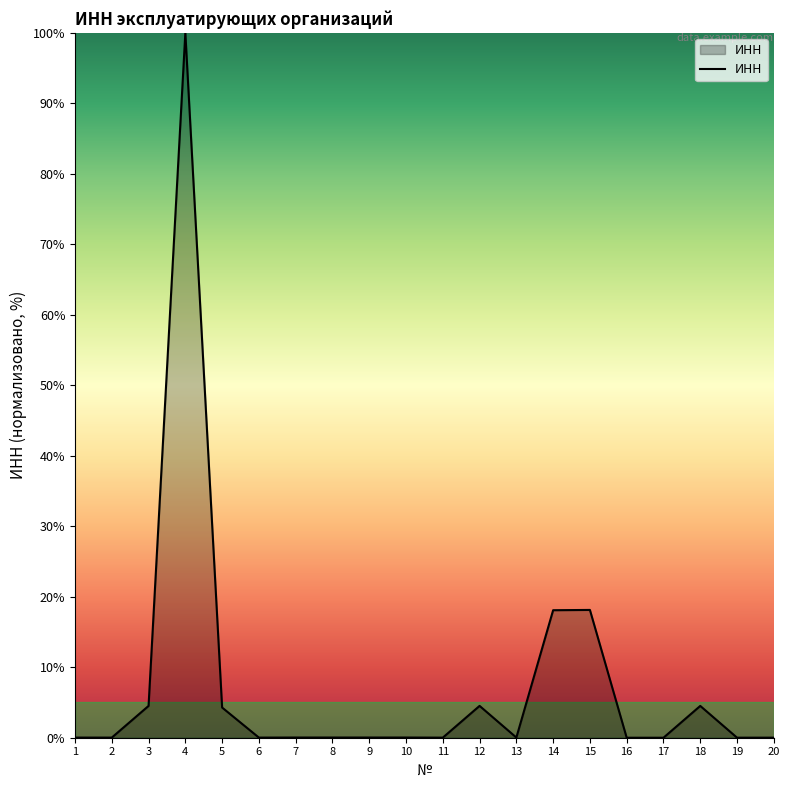

True or false: the data shows 0.0 at 7.

True